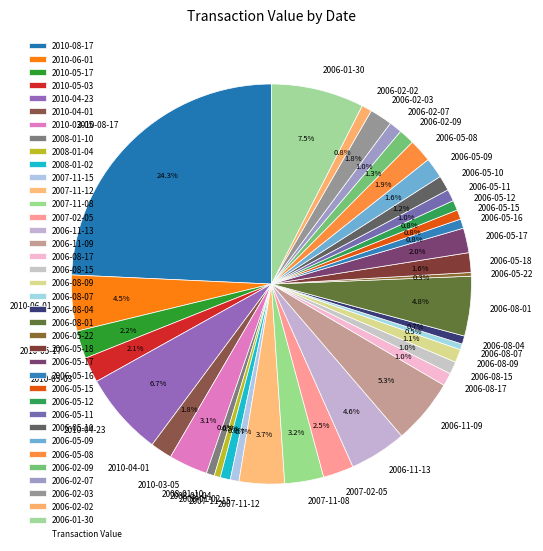

How many slices are in this pie chart?

37